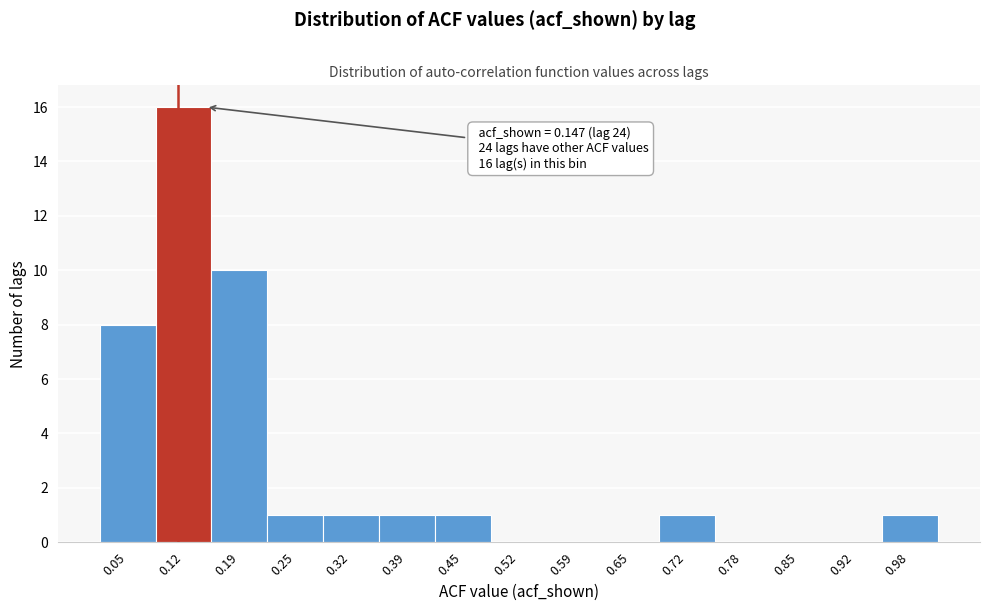

Reading right to left, extract all data points from this chart.

0.98=1	0.92=0	0.85=0	0.78=0	0.72=1	0.65=0	0.59=0	0.52=0	0.45=1	0.39=1	0.32=1	0.25=1	0.19=10	0.12=16	0.05=8